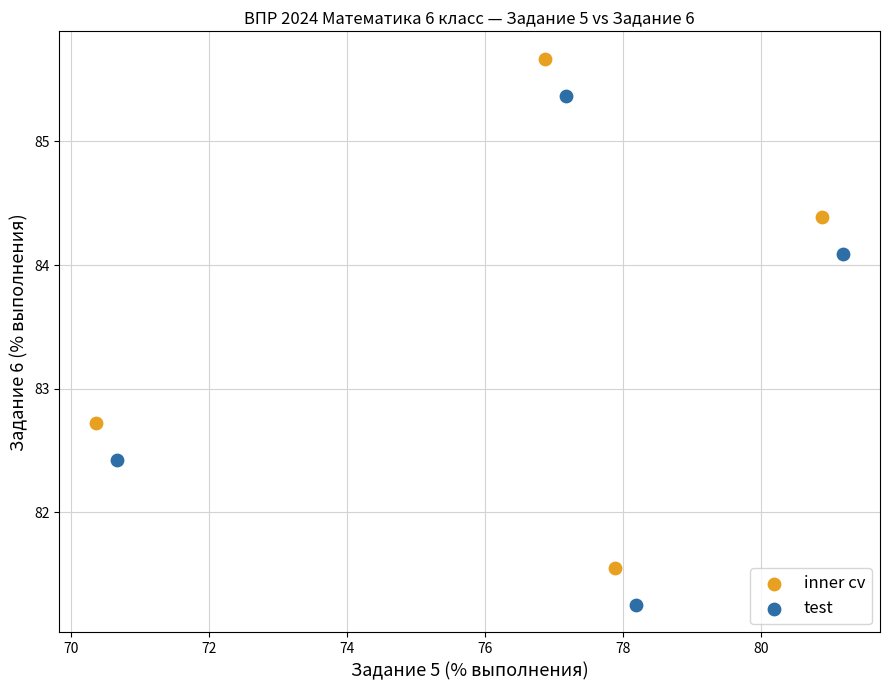

Which series contains the highest Y value?

inner cv